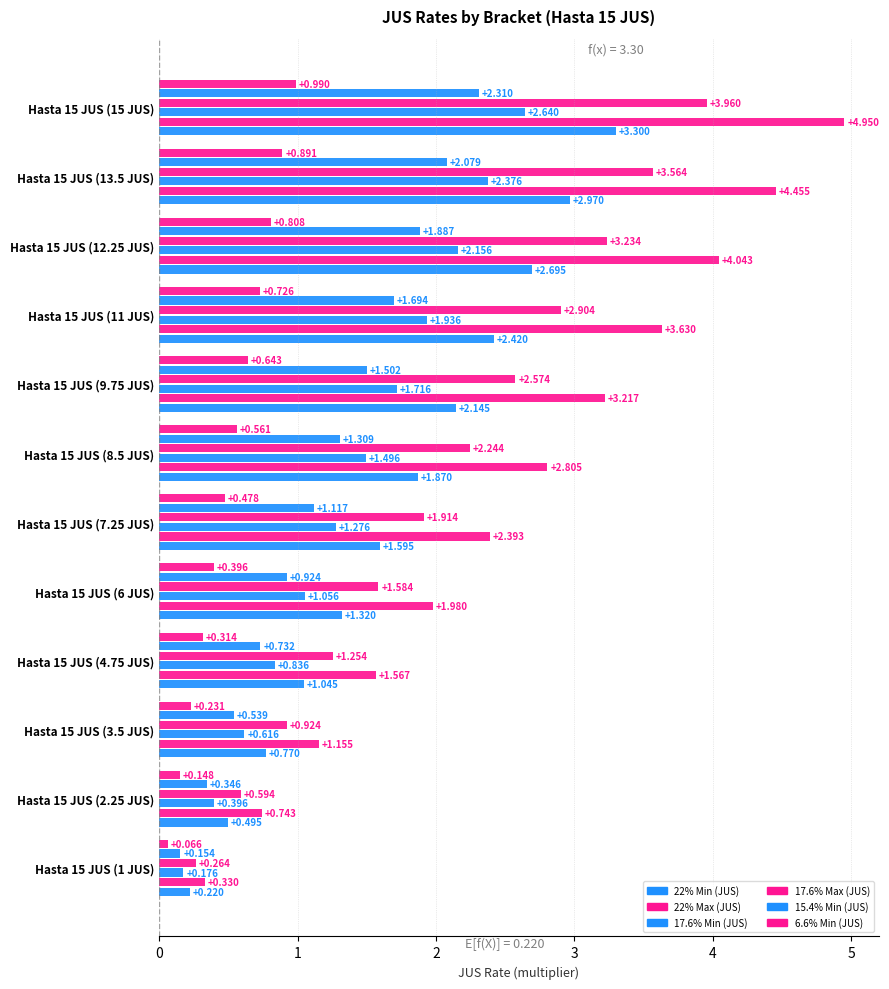

How many distinct data groups are displayed?

6